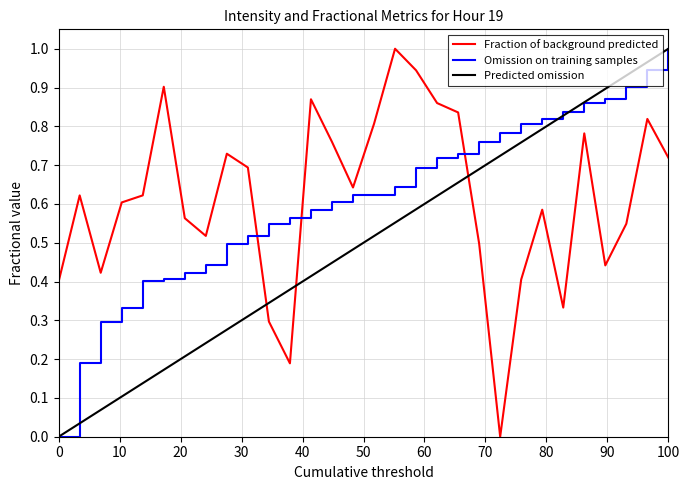

What is the sum of all Fraction of background predicted values?

18.4